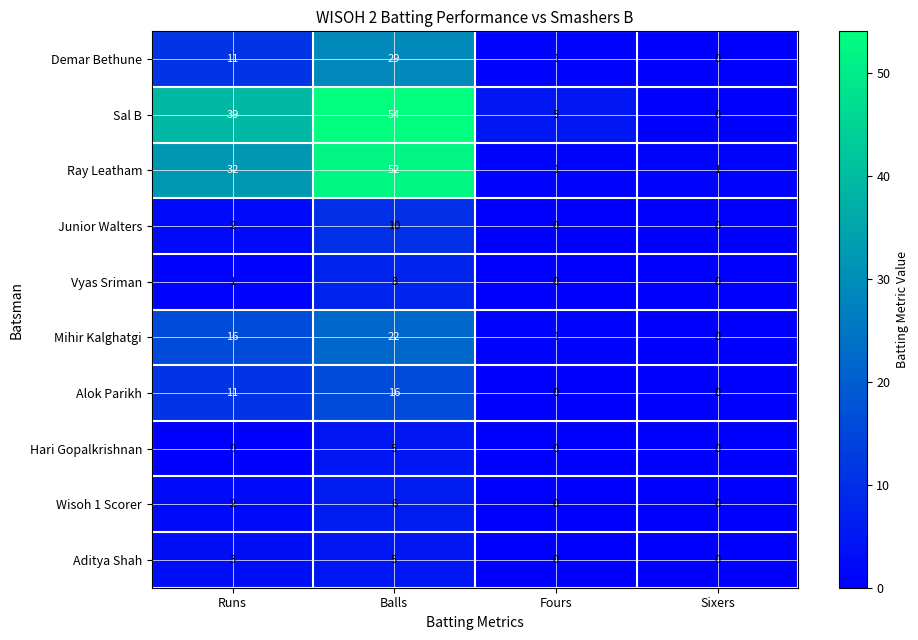

Which series has the largest range (max minus min)?

Sal B